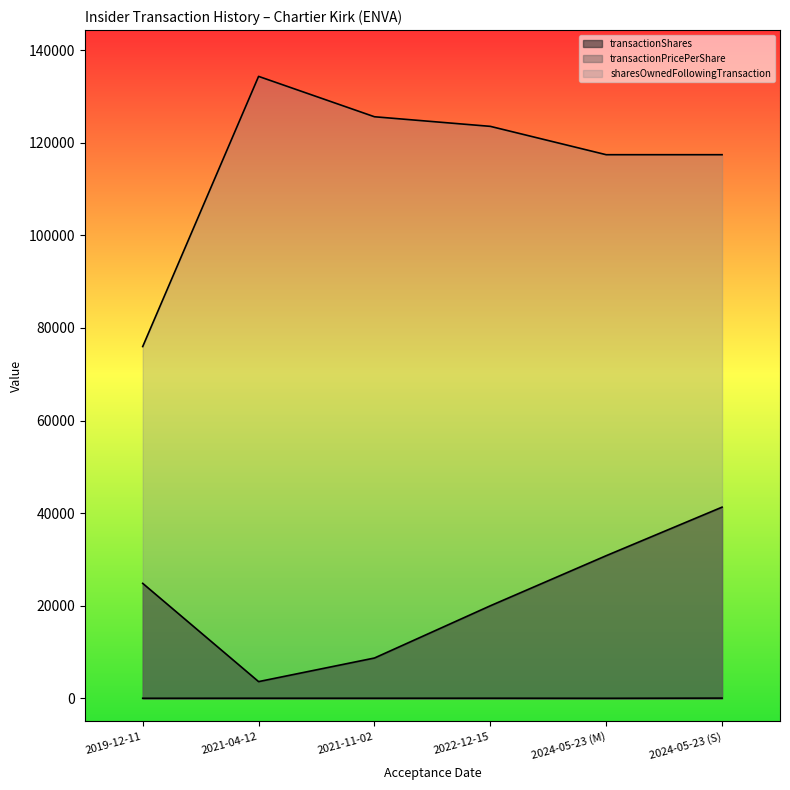

Reading left to right, what are all the values shown in this chart?

transactionShares: 2019-12-11=24841.0	2021-04-12=3623.0	2021-11-02=8719.0	2022-12-15=20000.0	2024-05-23 (M)=30819.0	2024-05-23 (S)=41303.0
transactionPricePerShare: 2019-12-11=23.4	2021-04-12=34.0	2021-11-02=33.5	2022-12-15=39.4	2024-05-23 (M)=20.9	2024-05-23 (S)=60.2
sharesOwnedFollowingTransaction: 2019-12-11=75989.0	2021-04-12=134337.0	2021-11-02=125618.0	2022-12-15=123544.0	2024-05-23 (M)=117422.0	2024-05-23 (S)=117422.0